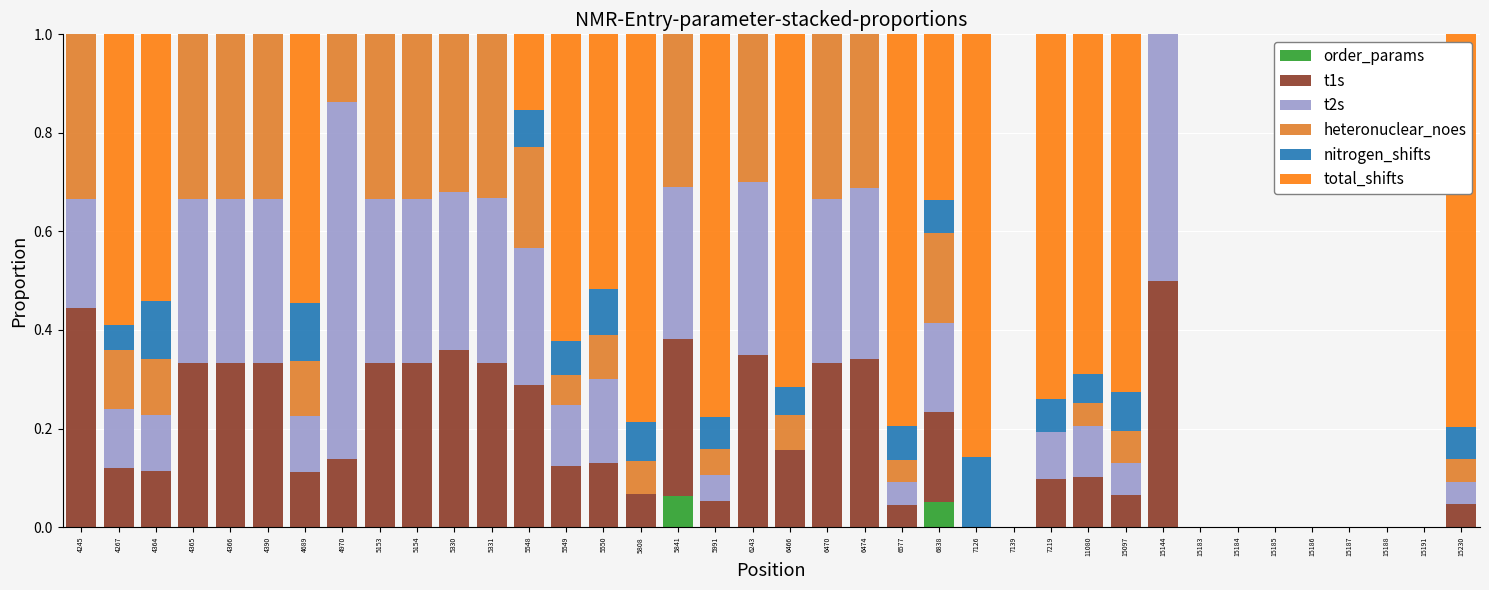

What is the total value across all series at 5331?

1.0